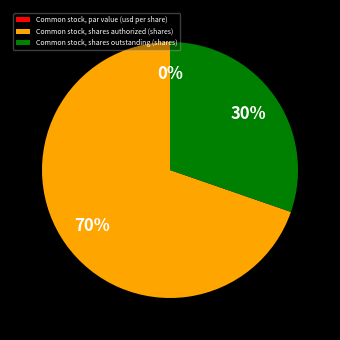

Count the number of slices in the pie.

3